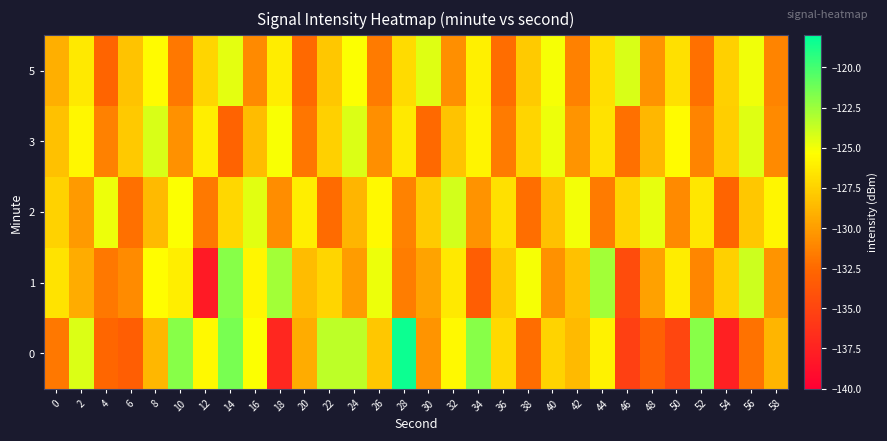

How many data points does each series have?

30